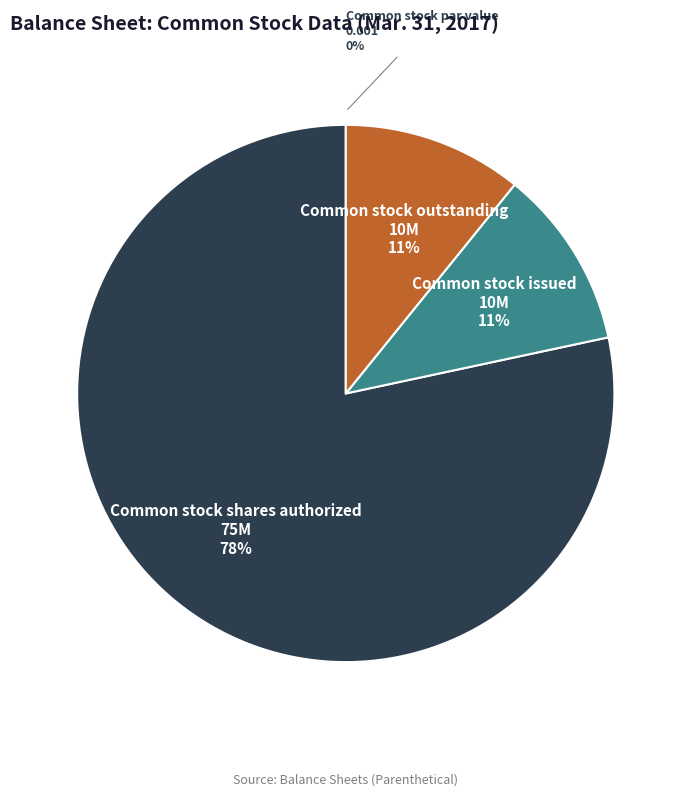

Does any single category account for the majority?

Yes